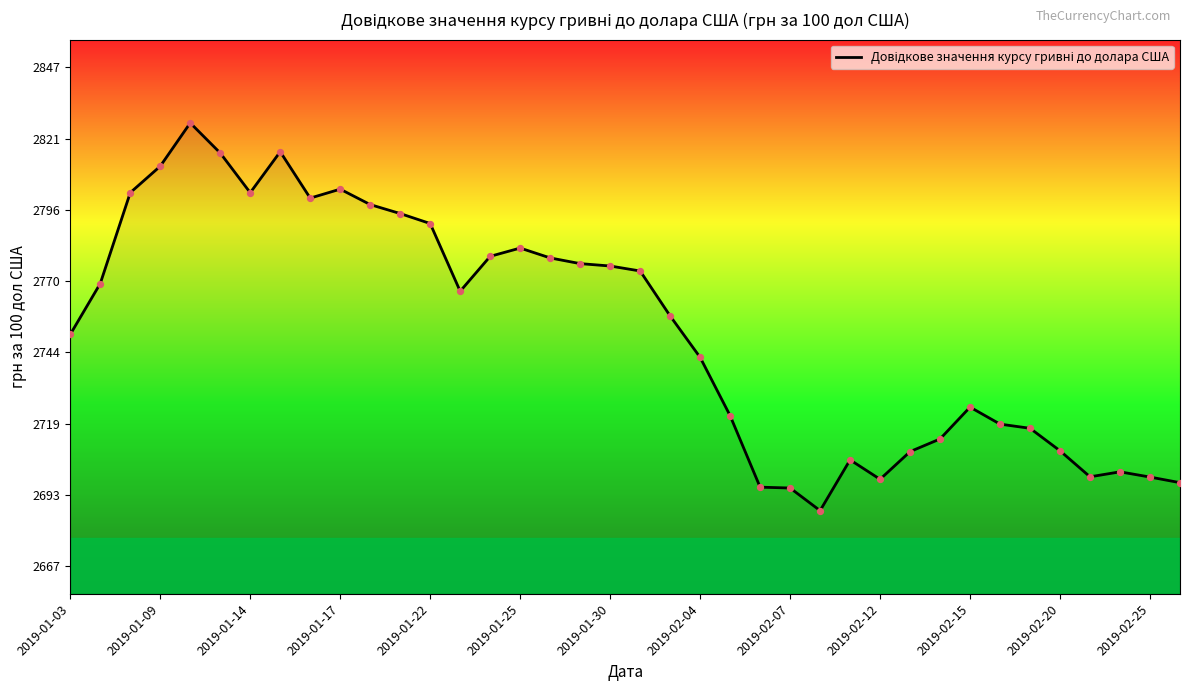

What is the maximum value shown in the chart?

2827.5